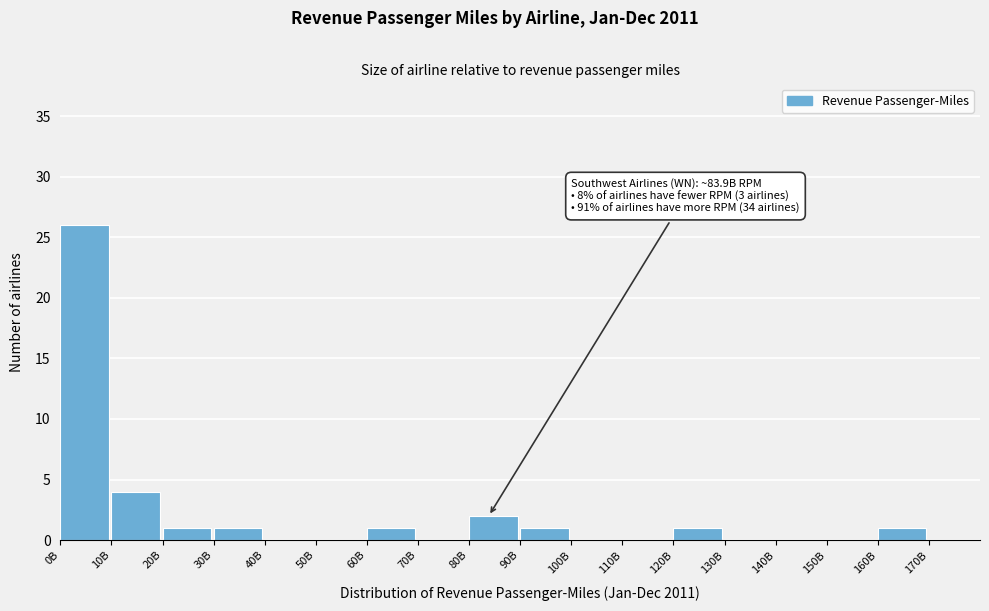

Reading left to right, what are all the values shown in this chart?

0B=26	10B=4	20B=1	30B=1	40B=0	50B=0	60B=1	70B=0	80B=2	90B=1	100B=0	110B=0	120B=1	130B=0	140B=0	150B=0	160B=1	170B=0